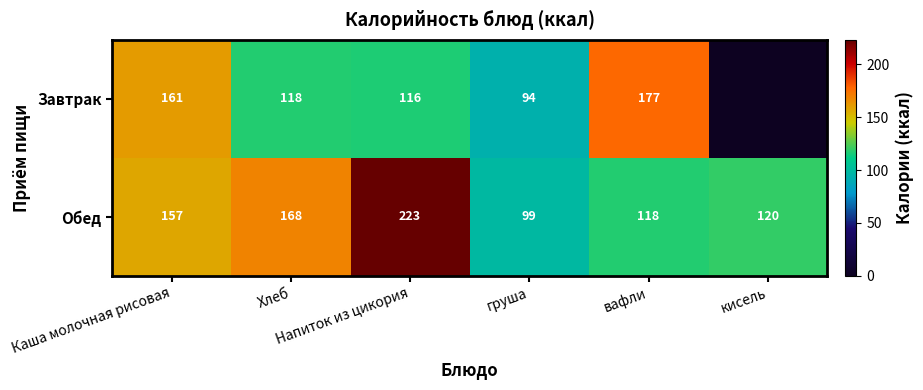

What is the difference between the maximum and minimum values in the Обед series?

124